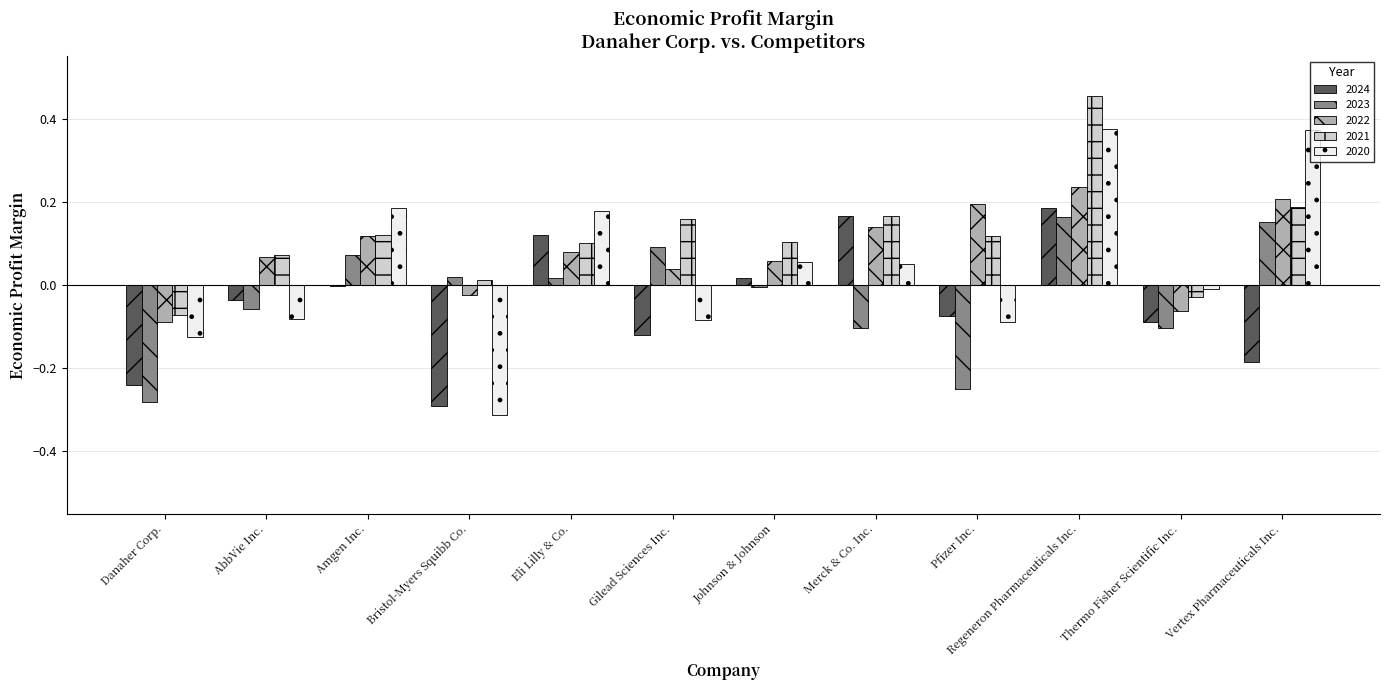

How many groups of bars are there?

12